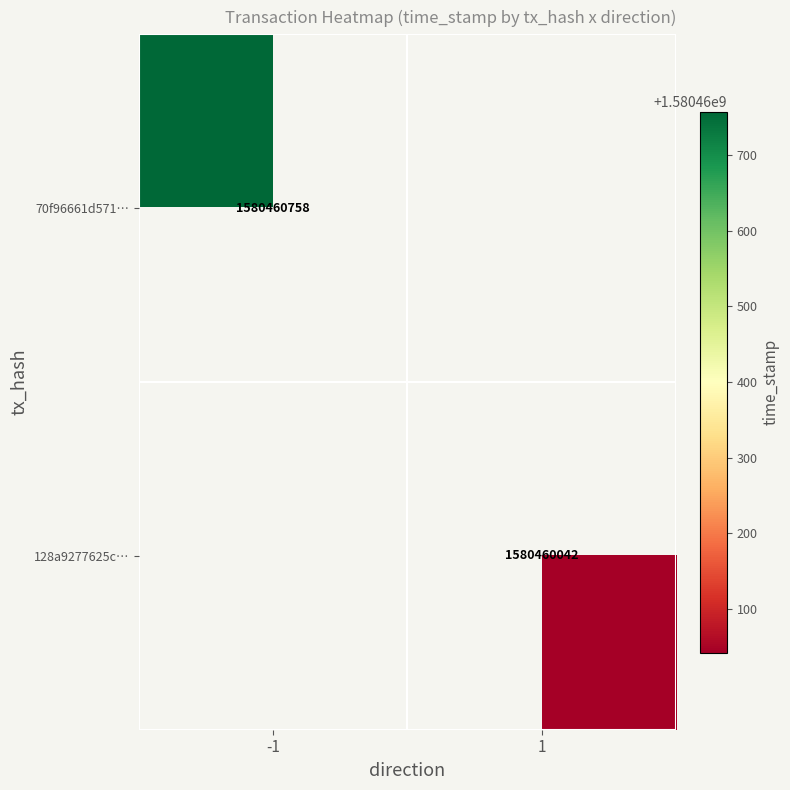

How many data points does each series have?

2